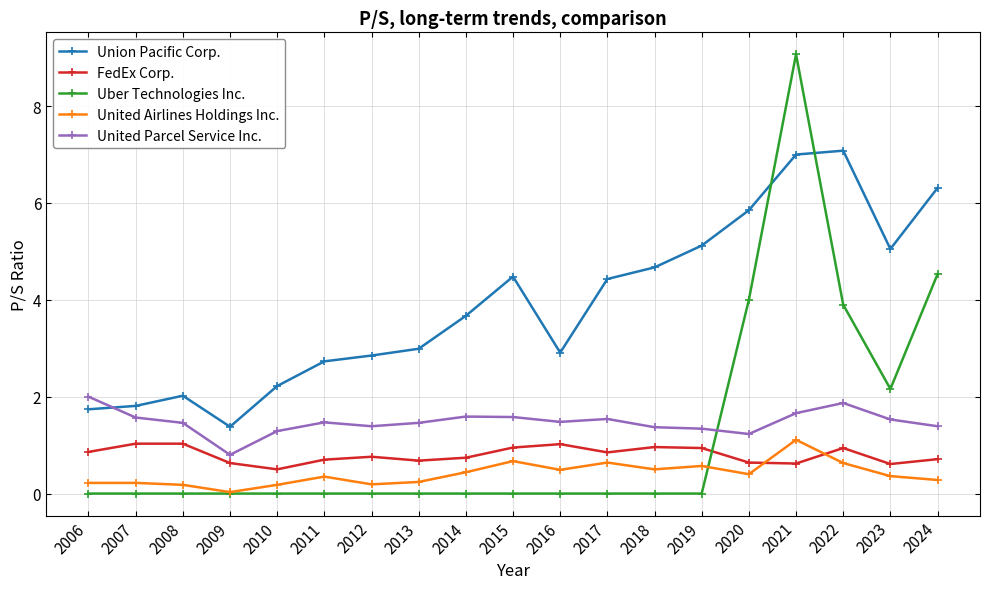

How many interior local valleys does the United Airlines Holdings Inc. series have?

5